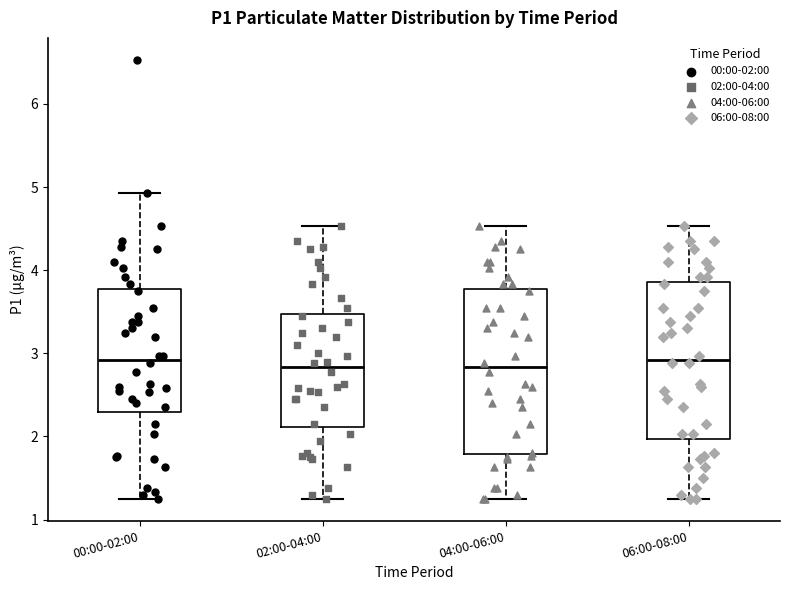

Where does the lower whisker of the box for 06:00-08:00 end on the y-axis? The values are not printed on the chart, so give them approximately, as read against the axis.

1.3